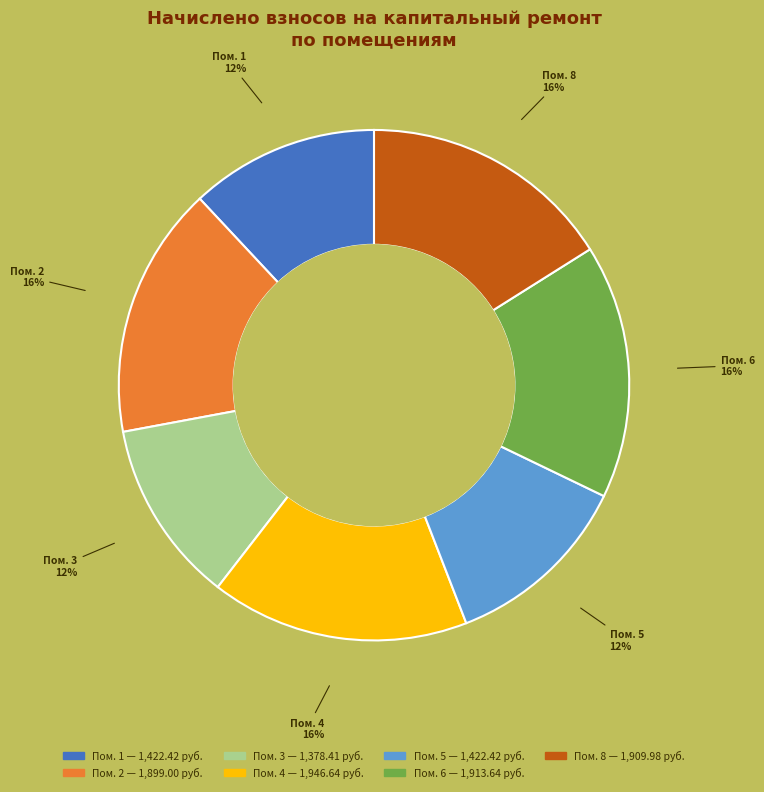

To the nearest percent, what is the average slice percentage?

14%